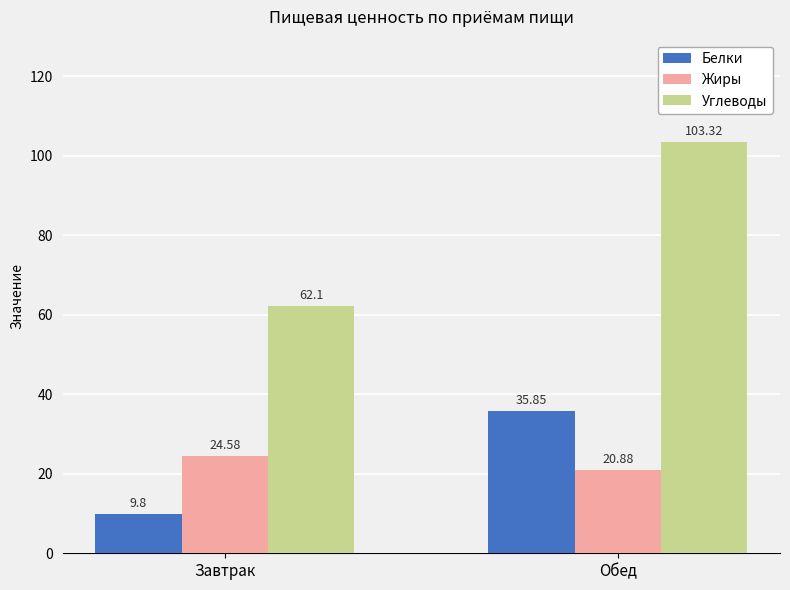

At Завтрак, list the series in order from largest to smallest.

Углеводы, Жиры, Белки